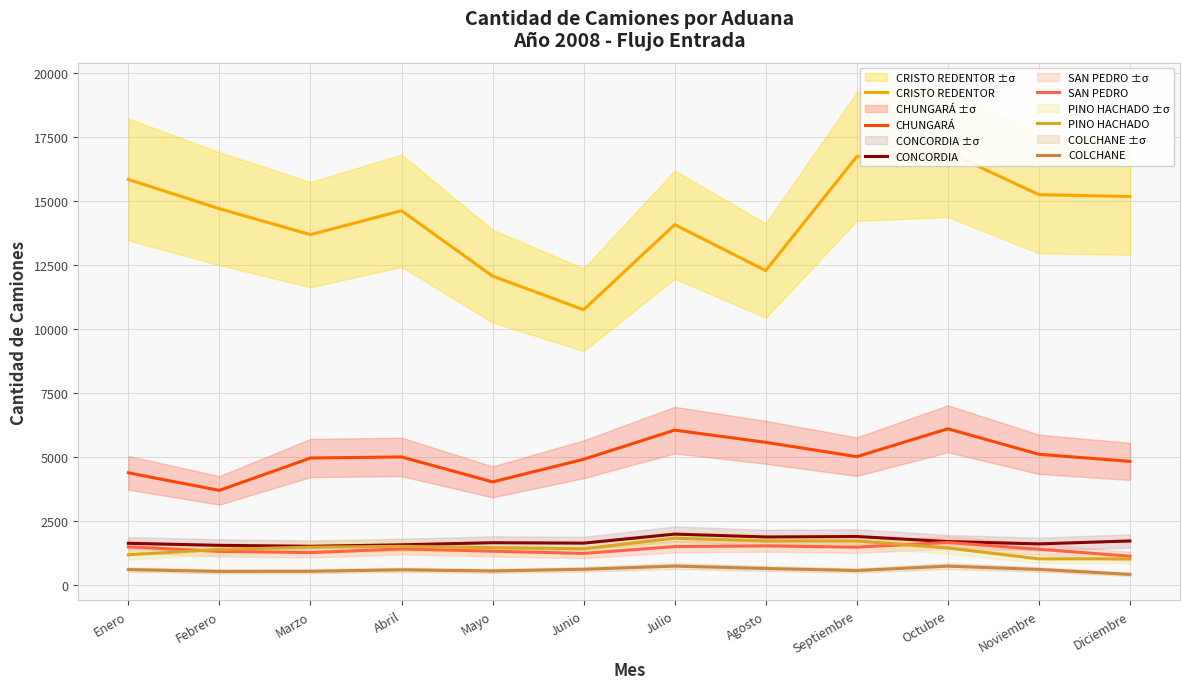

Between Abril and Junio, which series saw the biggest shift?

CRISTO REDENTOR